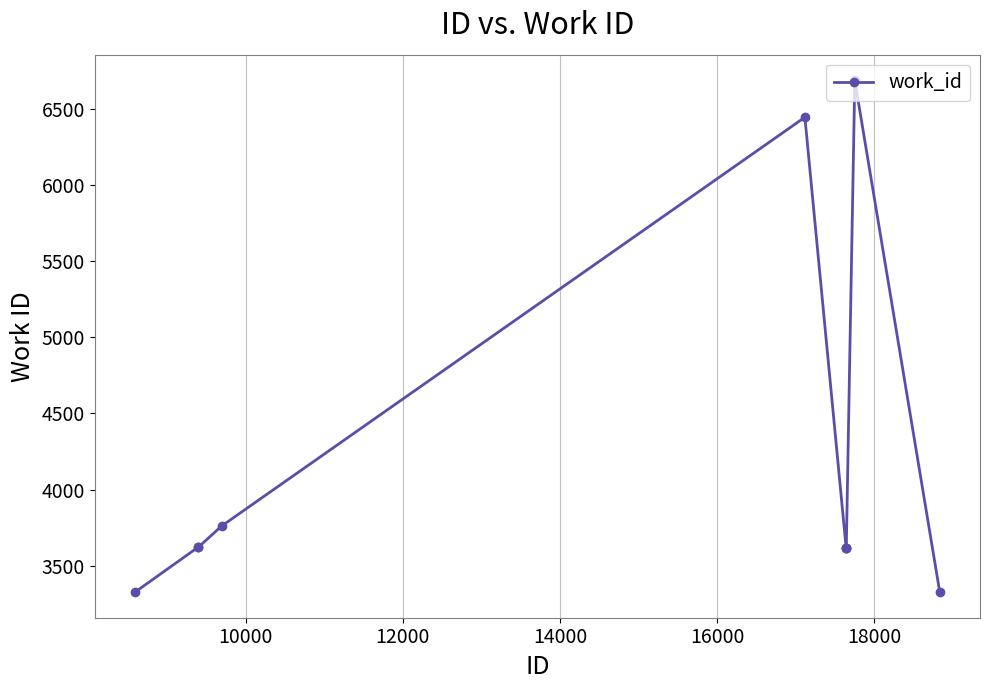

What is the sum of all values?

41640